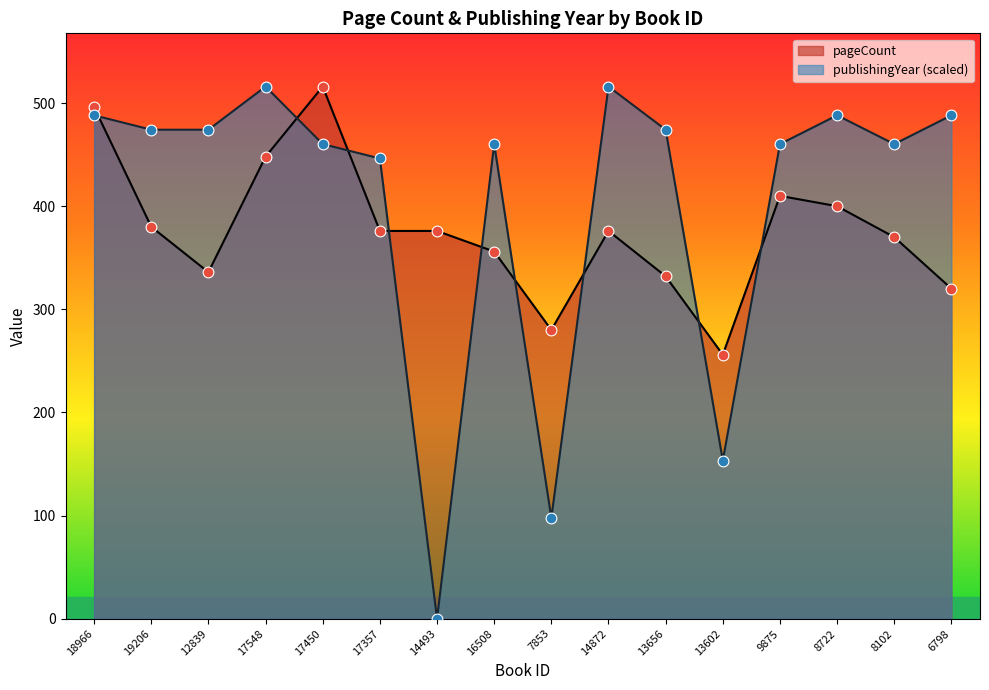

Which series contains the highest Y value?

pageCount